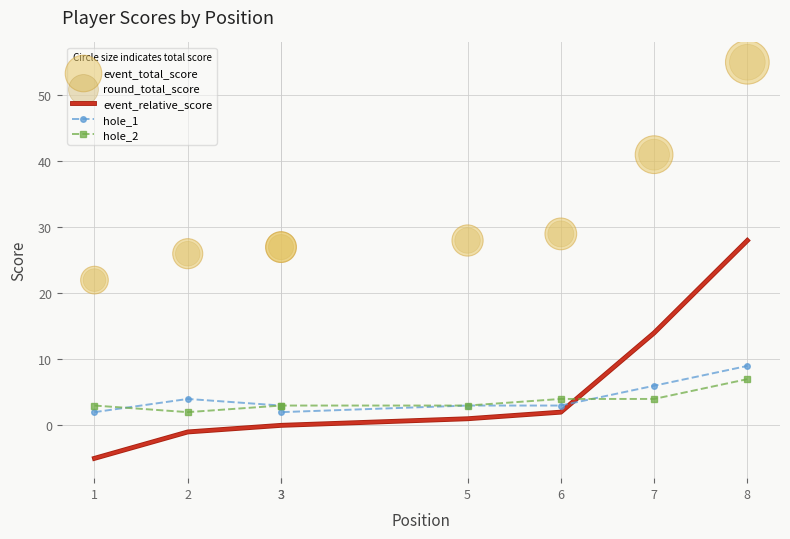

What are all the series names shown in the legend?

event_relative_score, hole_1, hole_2, event_total_score, round_total_score